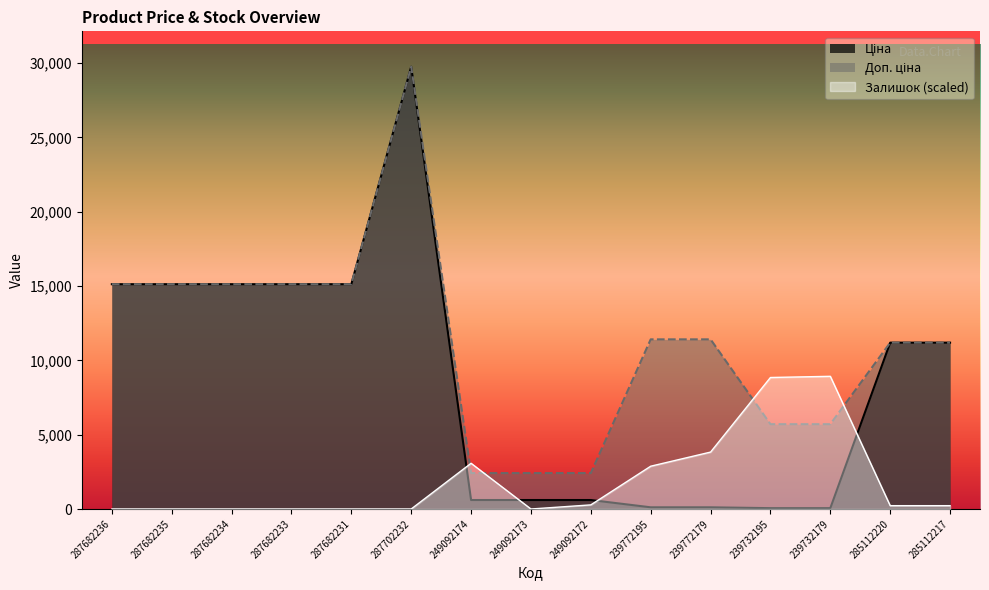

The Залишок series shows 0.0 at 249092173. True or false?

True